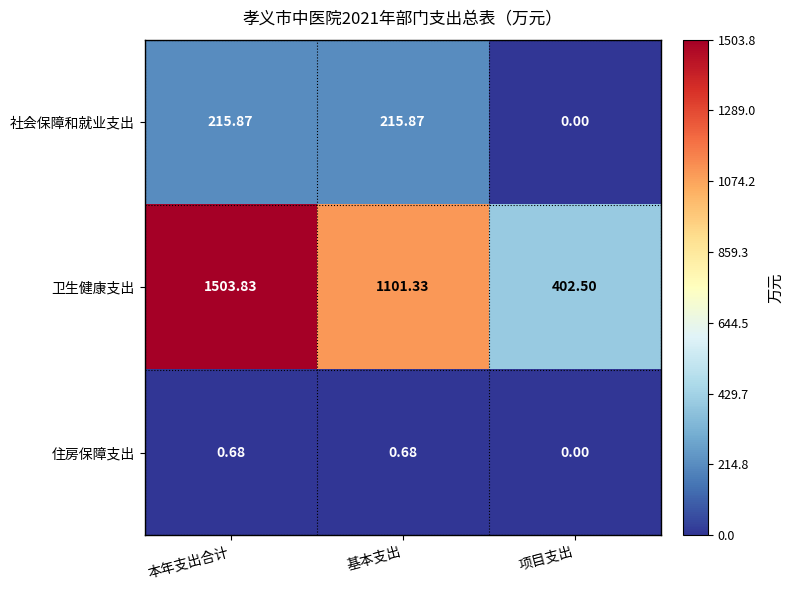

At which category is the sum across all series the highest?

本年支出合计